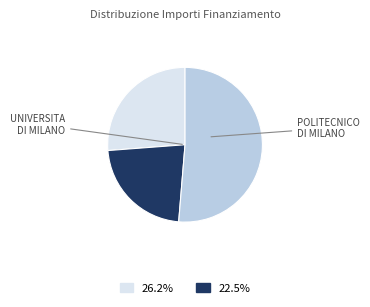

Is there any slice that represents more than half of the pie?

Yes